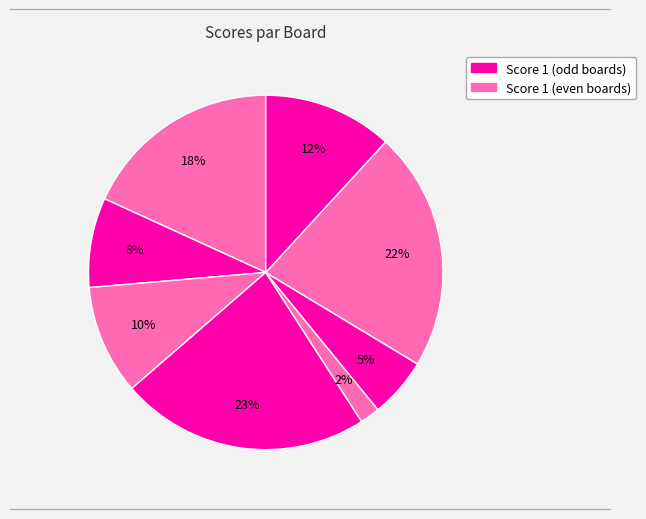

Count the number of slices in the pie.

8